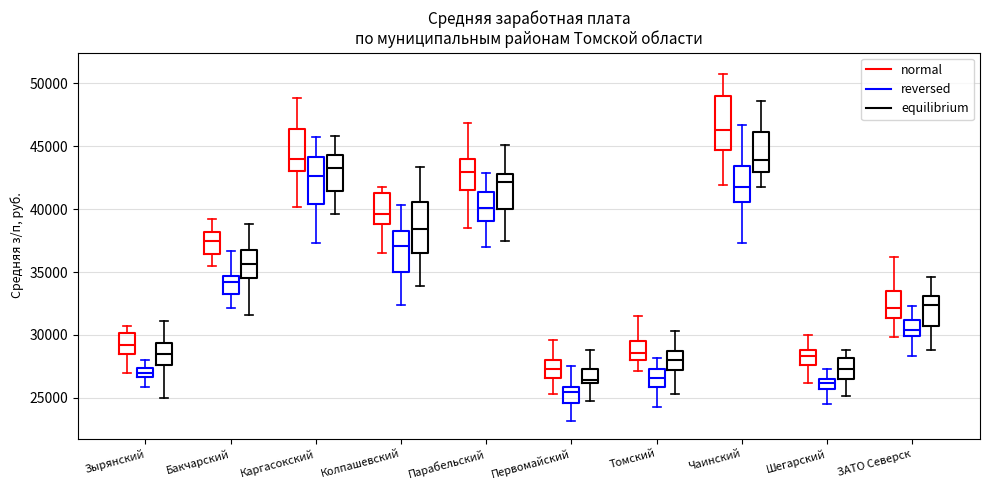

Reading left to right, transcribe this box plot: for each box, give where its median line is, the range the box spans, and where its two whiskers end, as read against the y-axis. The values are not printed on the chart, so give them approximately, as read against the axis.

Зырянский (normal): median 29000, box 28500 to 30000, whiskers 27000 to 30500
Зырянский (reversed): median 27000, box 26500 to 27500, whiskers 26000 to 28000
Зырянский (equilibrium): median 28500, box 27500 to 29500, whiskers 25000 to 31000
Бакчарский (normal): median 37500, box 36500 to 38000, whiskers 35500 to 39000
Бакчарский (reversed): median 34000, box 33500 to 34500, whiskers 32000 to 36500
Бакчарский (equilibrium): median 35500, box 34500 to 37000, whiskers 31500 to 39000
Каргасокский (normal): median 44000, box 43000 to 46500, whiskers 40000 to 49000
Каргасокский (reversed): median 42500, box 40500 to 44000, whiskers 37500 to 46000
Каргасокский (equilibrium): median 43000, box 41500 to 44500, whiskers 39500 to 46000
Колпашевский (normal): median 39500, box 39000 to 41500, whiskers 36500 to 42000
Колпашевский (reversed): median 37000, box 35000 to 38500, whiskers 32500 to 40500
Колпашевский (equilibrium): median 38500, box 36500 to 40500, whiskers 34000 to 43500
Парабельский (normal): median 43000, box 41500 to 44000, whiskers 38500 to 47000
Парабельский (reversed): median 40000, box 39000 to 41500, whiskers 37000 to 43000
Парабельский (equilibrium): median 42000, box 40000 to 43000, whiskers 37500 to 45000
Первомайский (normal): median 27500, box 26500 to 28000, whiskers 25500 to 29500
Первомайский (reversed): median 25500, box 24500 to 26000, whiskers 23000 to 27500
Первомайский (equilibrium): median 26500, box 26000 to 27500, whiskers 25000 to 29000
Томский (normal): median 28500, box 28000 to 29500, whiskers 27000 to 31500
Томский (reversed): median 26500, box 26000 to 27500, whiskers 24500 to 28000
Томский (equilibrium): median 28000, box 27000 to 28500, whiskers 25500 to 30500
Чаинский (normal): median 46500, box 44500 to 49000, whiskers 42000 to 51000
Чаинский (reversed): median 42000, box 40500 to 43500, whiskers 37500 to 46500
Чаинский (equilibrium): median 44000, box 43000 to 46000, whiskers 42000 to 48500
Шегарский (normal): median 28500, box 27500 to 29000, whiskers 26000 to 30000
Шегарский (reversed): median 26000, box 25500 to 26500, whiskers 24500 to 27500
Шегарский (equilibrium): median 27500, box 26500 to 28000, whiskers 25000 to 29000
ЗАТО Северск (normal): median 32000, box 31500 to 33500, whiskers 30000 to 36000
ЗАТО Северск (reversed): median 30500, box 30000 to 31000, whiskers 28500 to 32500
ЗАТО Северск (equilibrium): median 32500, box 30500 to 33000, whiskers 29000 to 34500